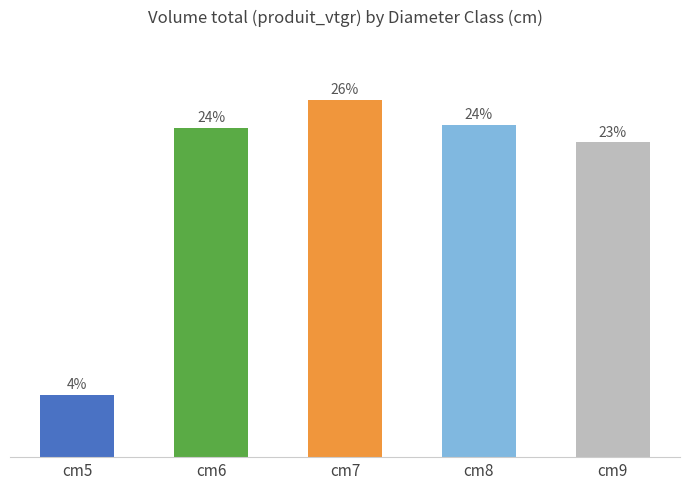

Are the bars horizontal?

No